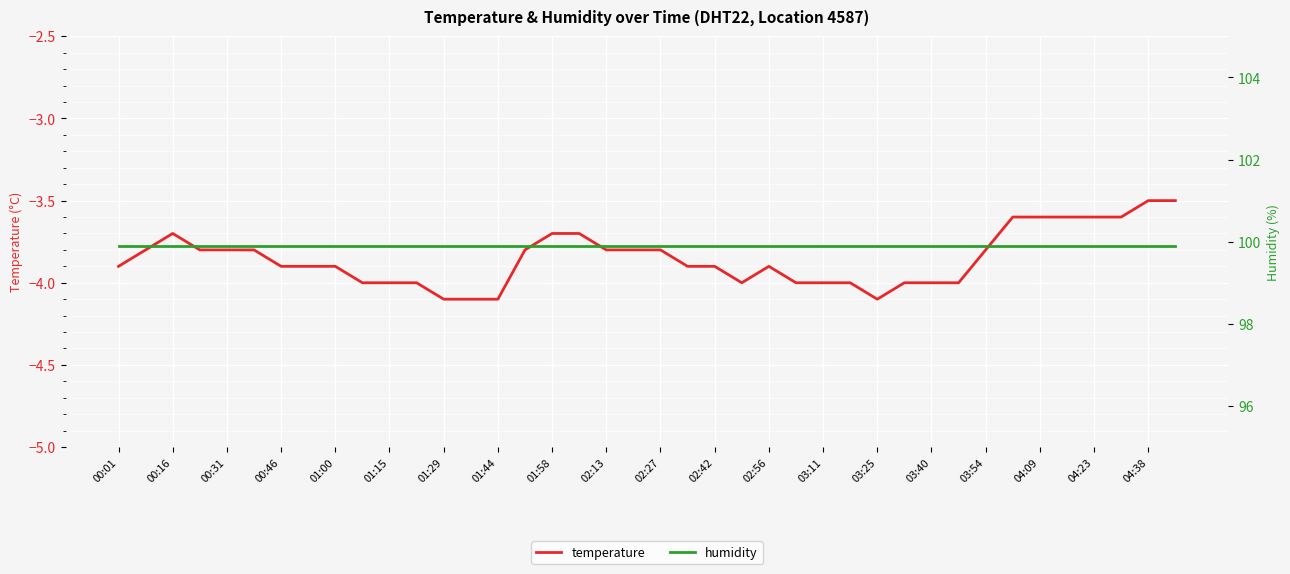

At which category does the chart reach its peak across all series?

00:01